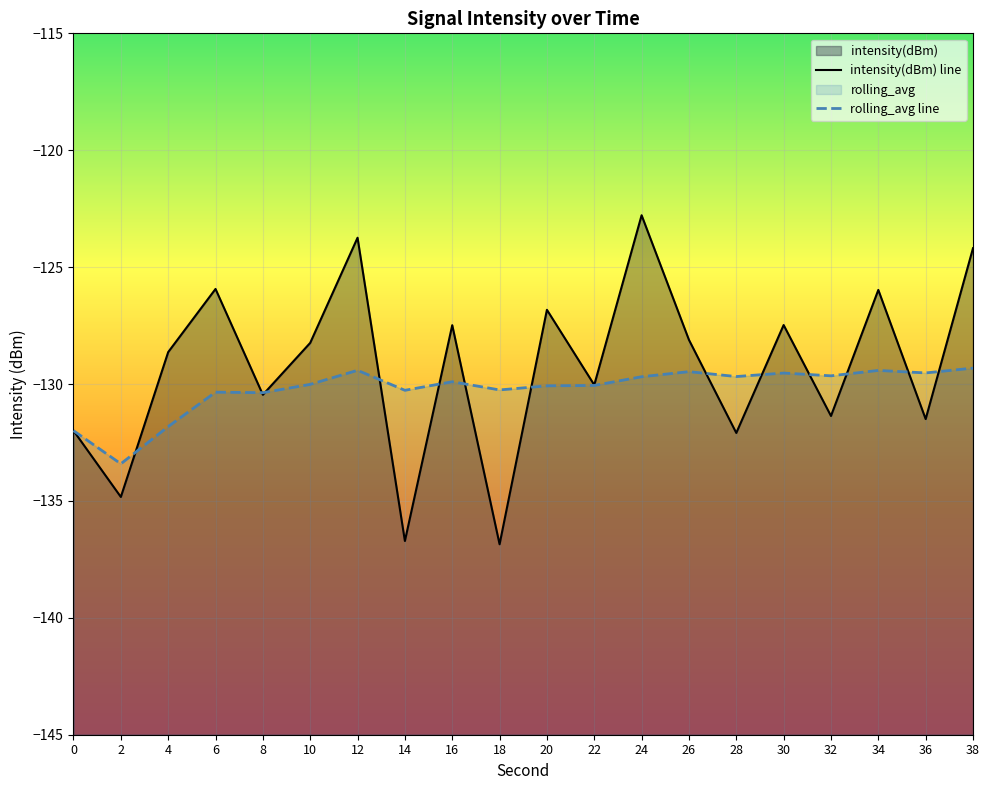

Is the value of rolling_avg at 4 greater than the value of intensity(dBm) at 20?

No